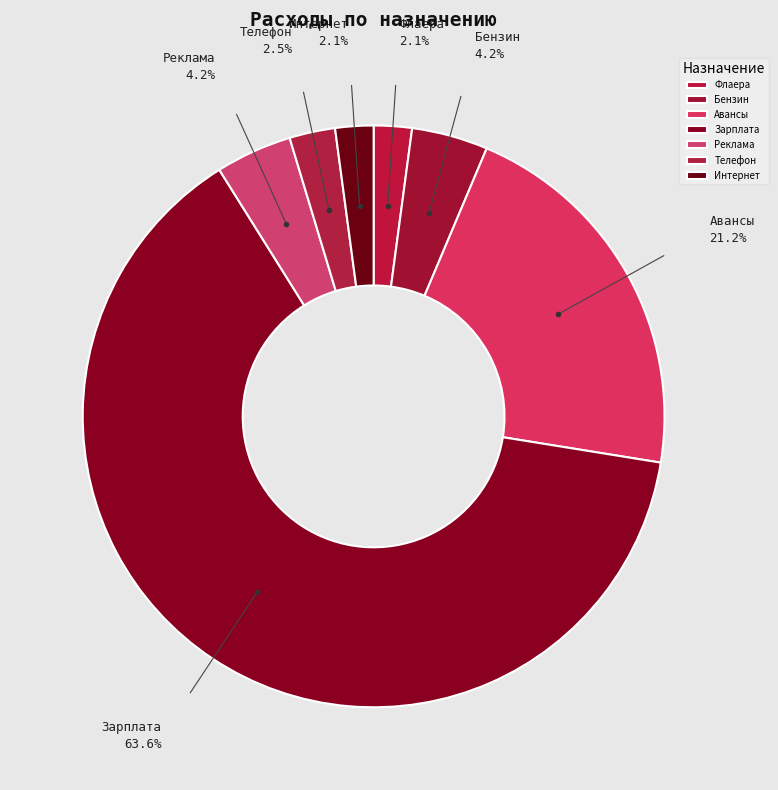

To the nearest percent, what is the difference between the Бензин and Телефон slice percentages?

2%